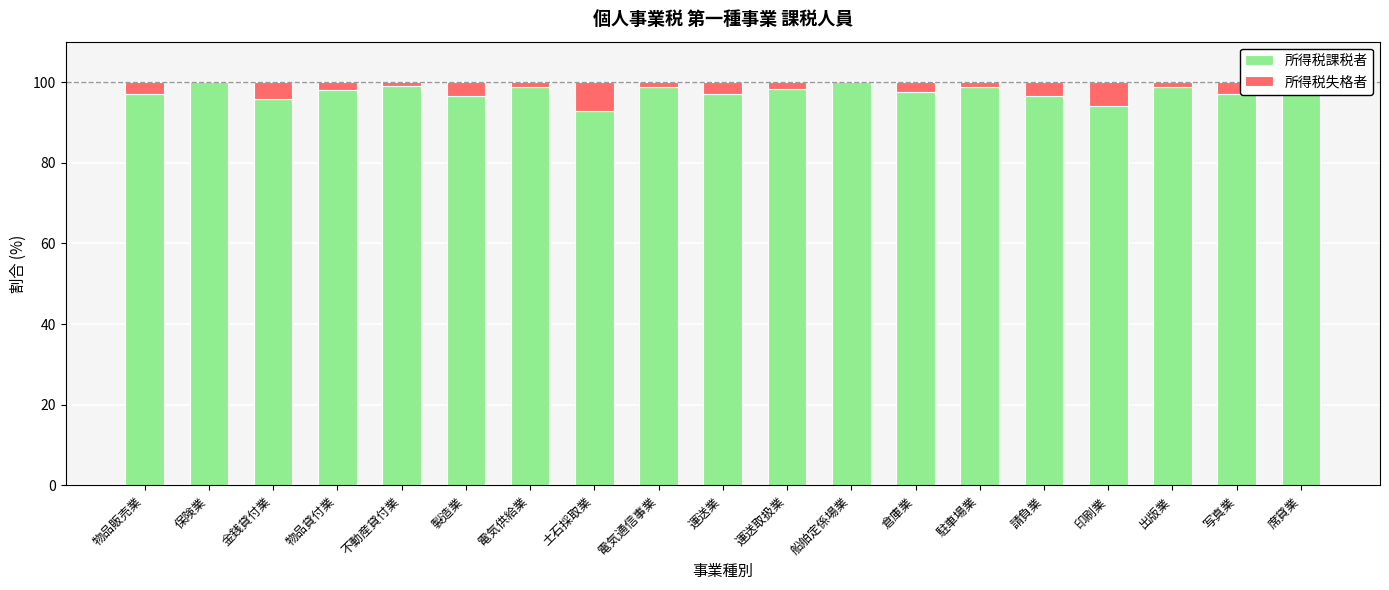

Is it true that 所得税課税者 equals 96.9 at 物品販売業?

True